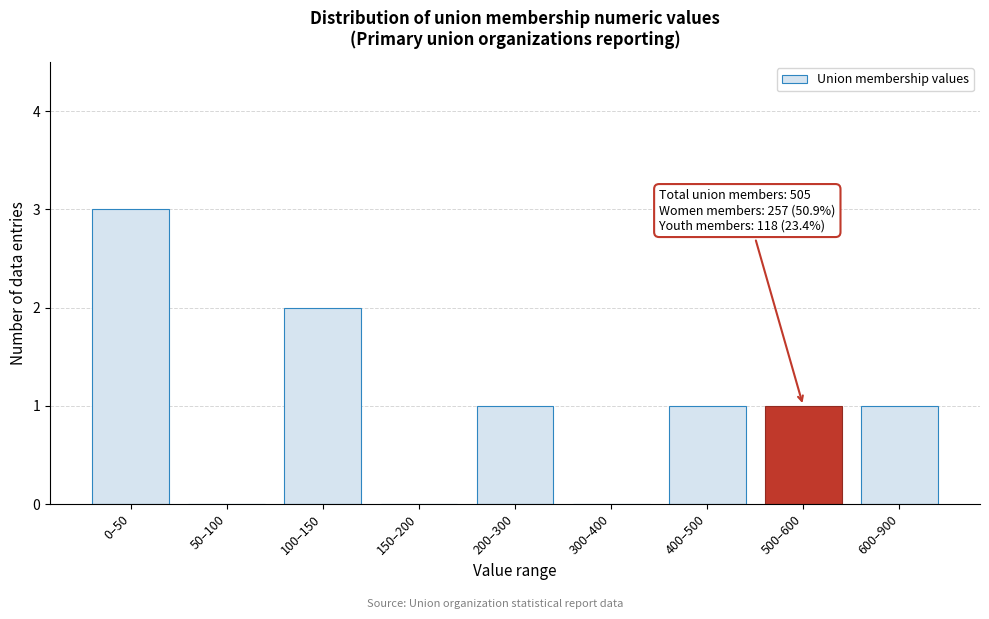

Reading left to right, extract all data points from this chart.

0–50=3	50–100=0	100–150=2	150–200=0	200–300=1	300–400=0	400–500=1	500–600=1	600–900=1